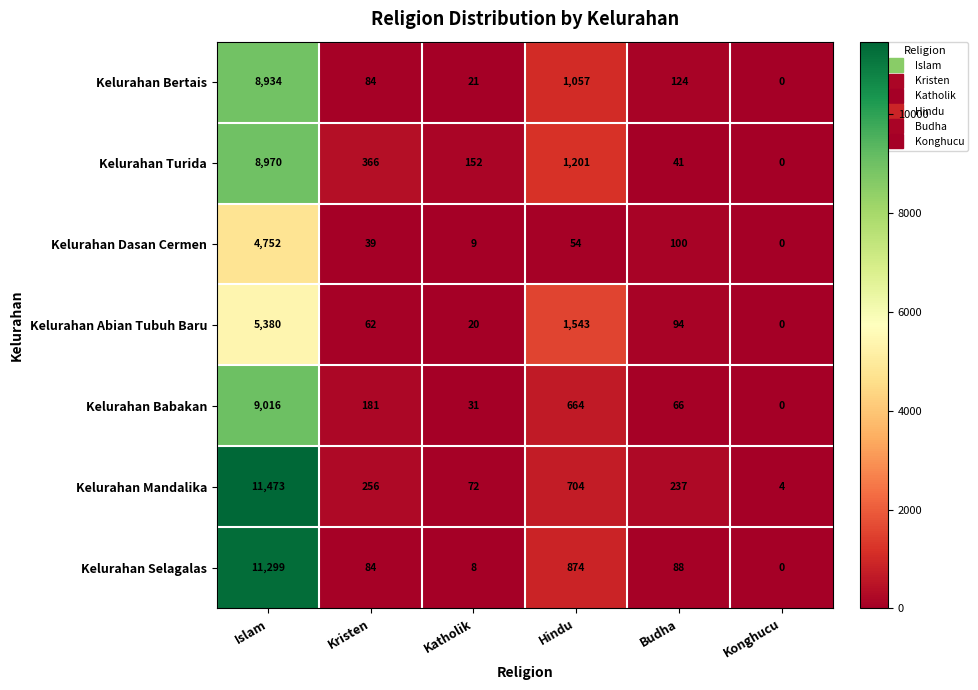

The value of Kelurahan Selagalas at Islam is 2585. True or false?

False